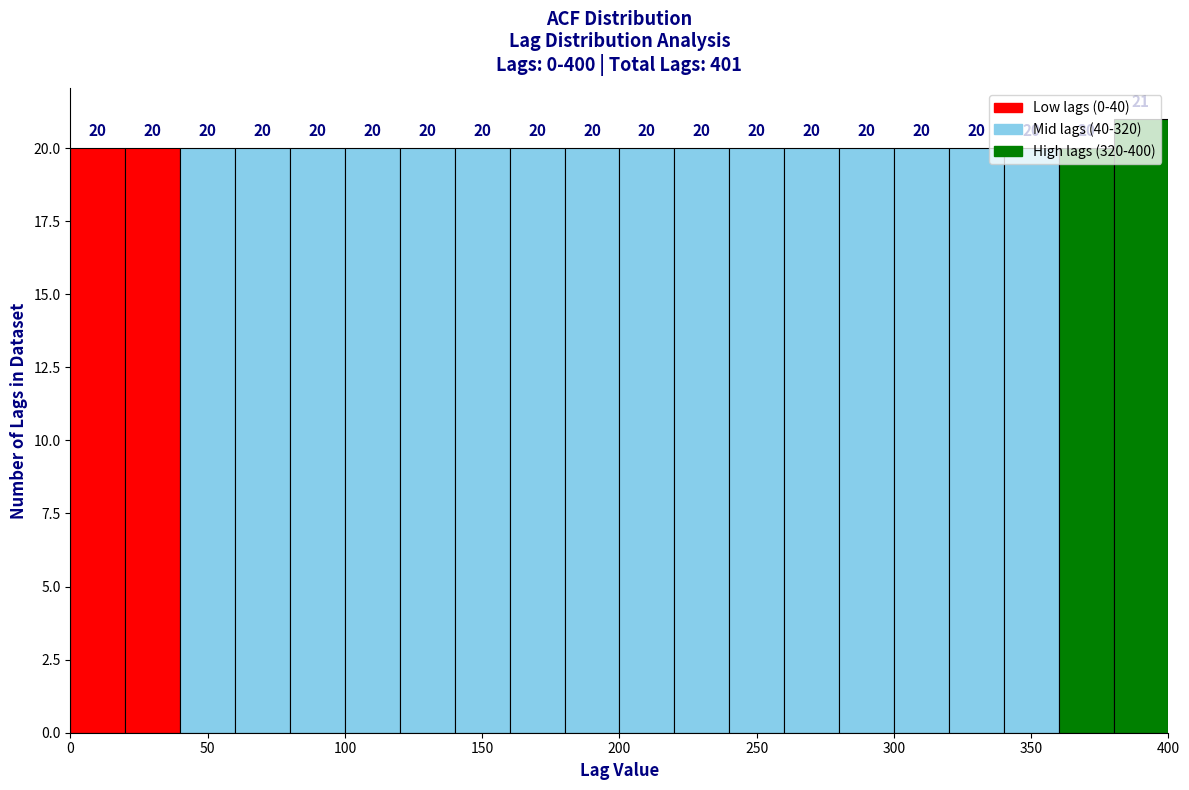

Reading left to right, transcribe this chart: for each bar, give the range it covers on the x-axis and its height.

0 to 20: 20
20 to 40: 20
40 to 60: 20
60 to 80: 20
80 to 100: 20
100 to 120: 20
120 to 140: 20
140 to 160: 20
160 to 180: 20
180 to 200: 20
200 to 220: 20
220 to 240: 20
240 to 260: 20
260 to 280: 20
280 to 300: 20
300 to 320: 20
320 to 340: 20
340 to 360: 20
360 to 380: 20
380 to 400: 21